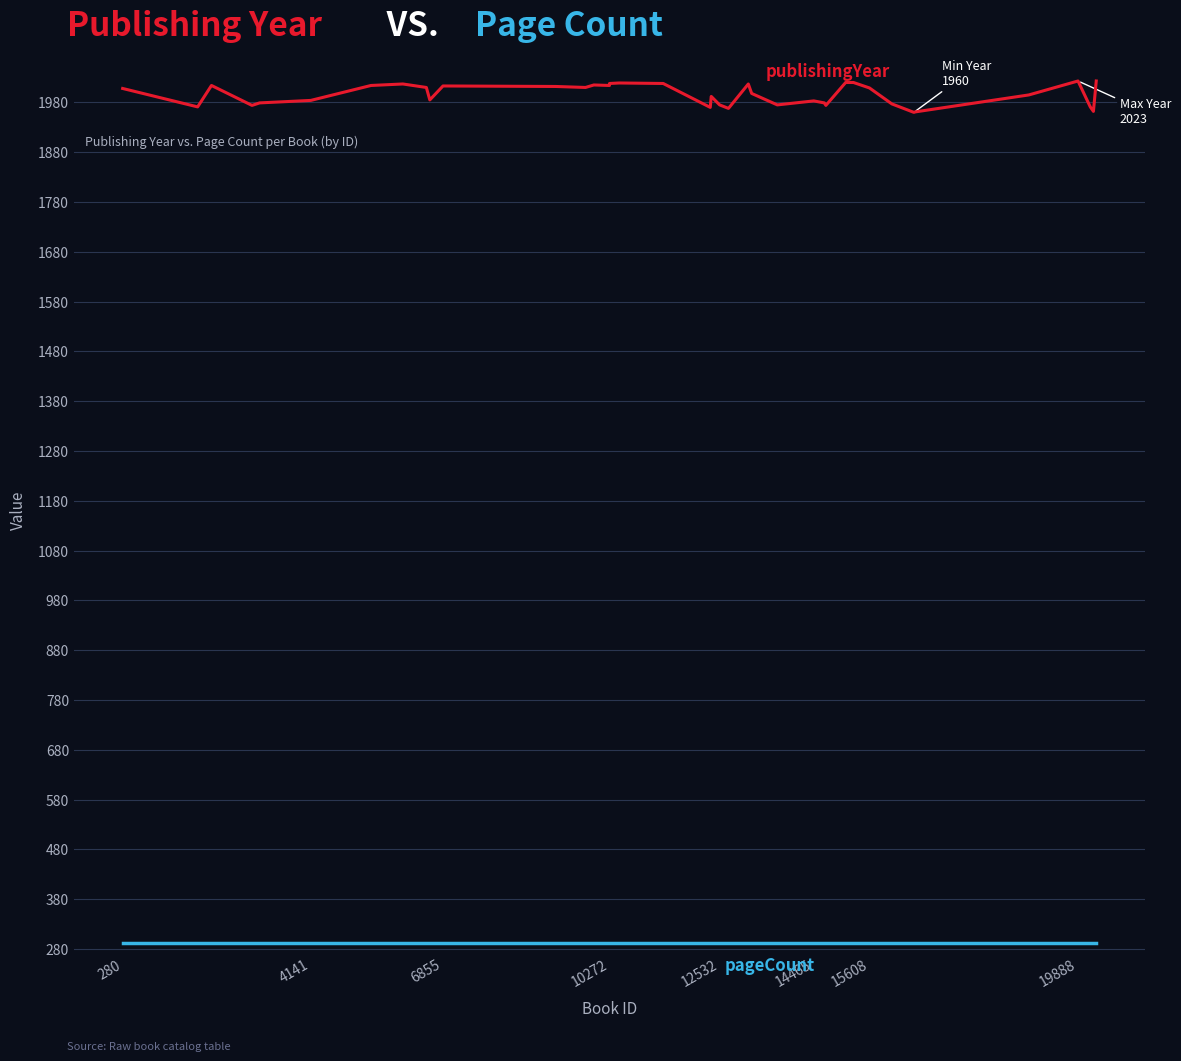

What is the smallest value displayed?

292